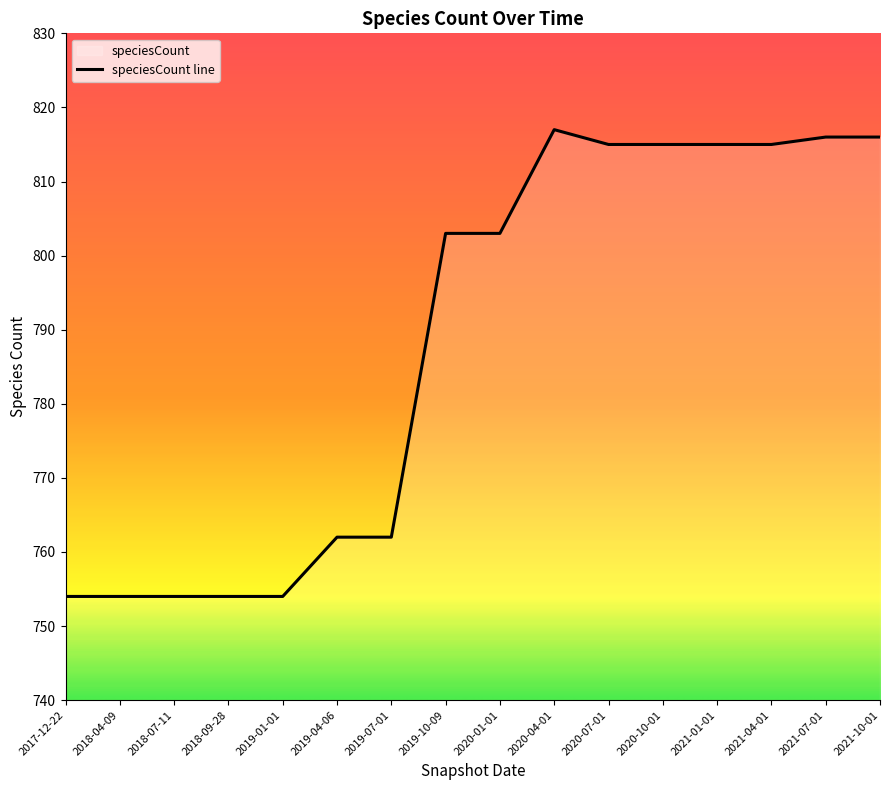

The value at 2020-04-01 is 1374. True or false?

False